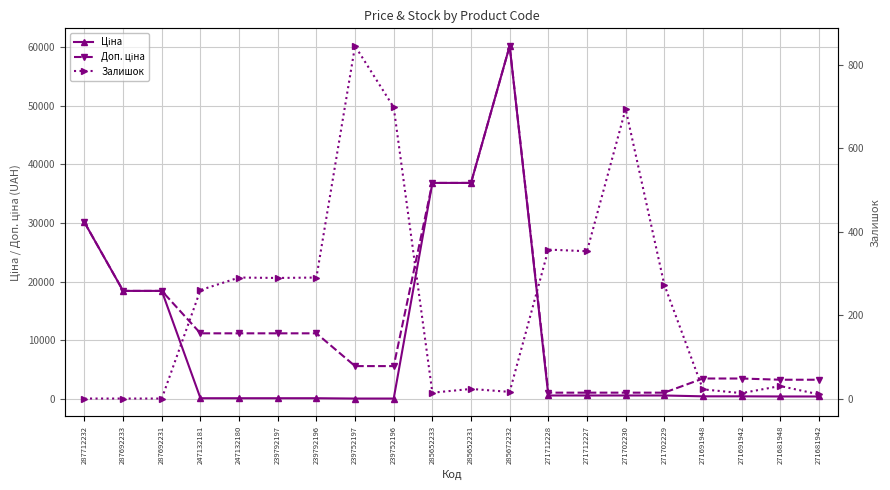

Reading left to right, transcribe all the data shown in this chart.

Ціна: 30102.8	18420.9	18420.9	111.8	111.8	111.8	111.8	55.9	55.9	36841.8	36841.8	60205.6	578.1	578.1	578.1	578.1	434.3	434.3	408.2	408.2
Доп. ціна: 30102.8	18420.9	18420.9	11182.0	11182.0	11182.0	11182.0	5591.0	5591.0	36841.8	36841.8	60205.6	1060.0	1060.0	1060.0	1060.0	3474.1	3474.1	3265.8	3265.8
Залишок: 0.0	0.0	0.0	260.0	290.0	289.0	290.0	845.0	698.0	14.0	23.0	16.0	357.0	353.0	694.0	273.0	22.0	13.0	30.0	10.0